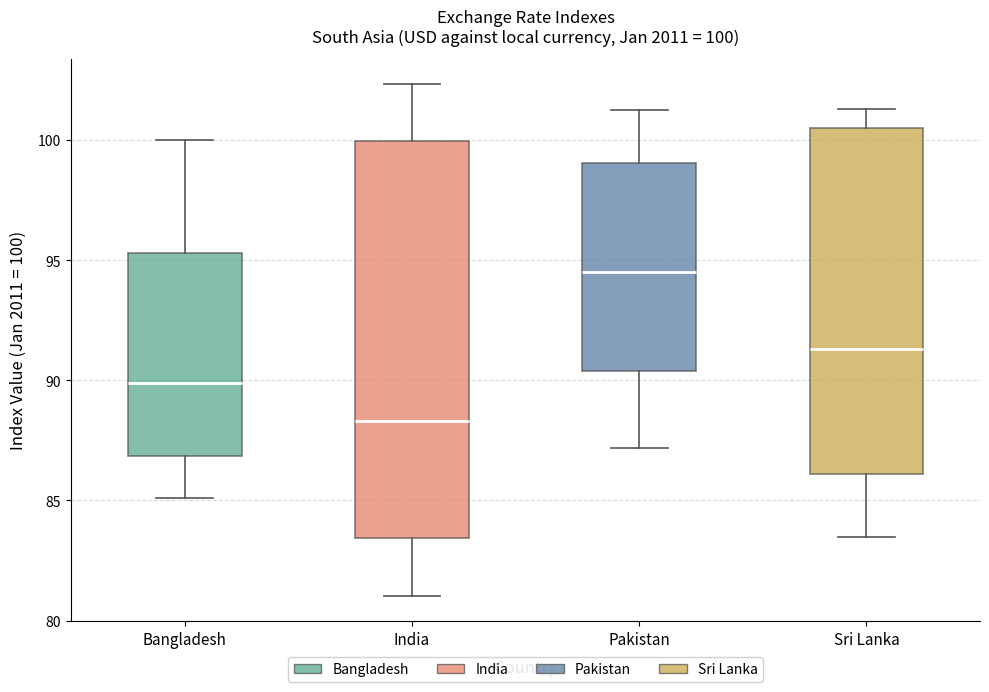

Which box's median line is the lowest?

India